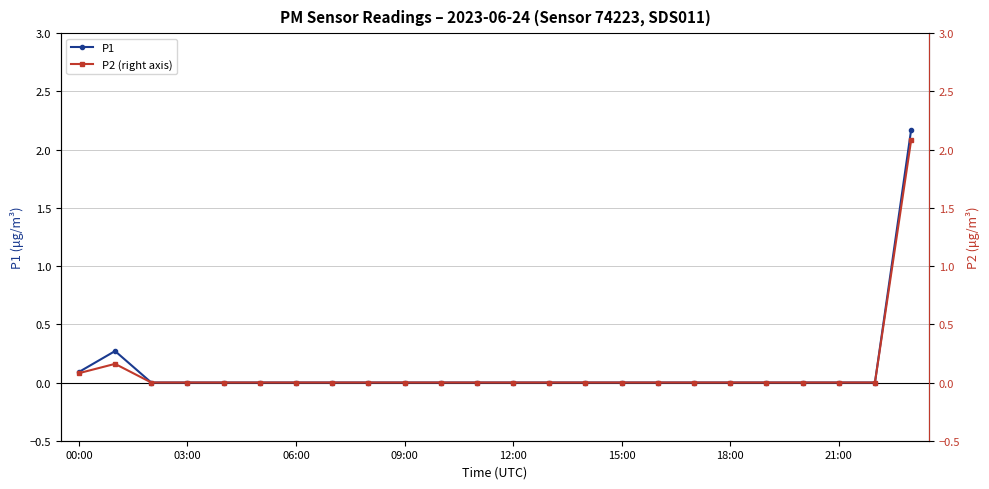

The P1 series shows 0.9 at 21:00. True or false?

False